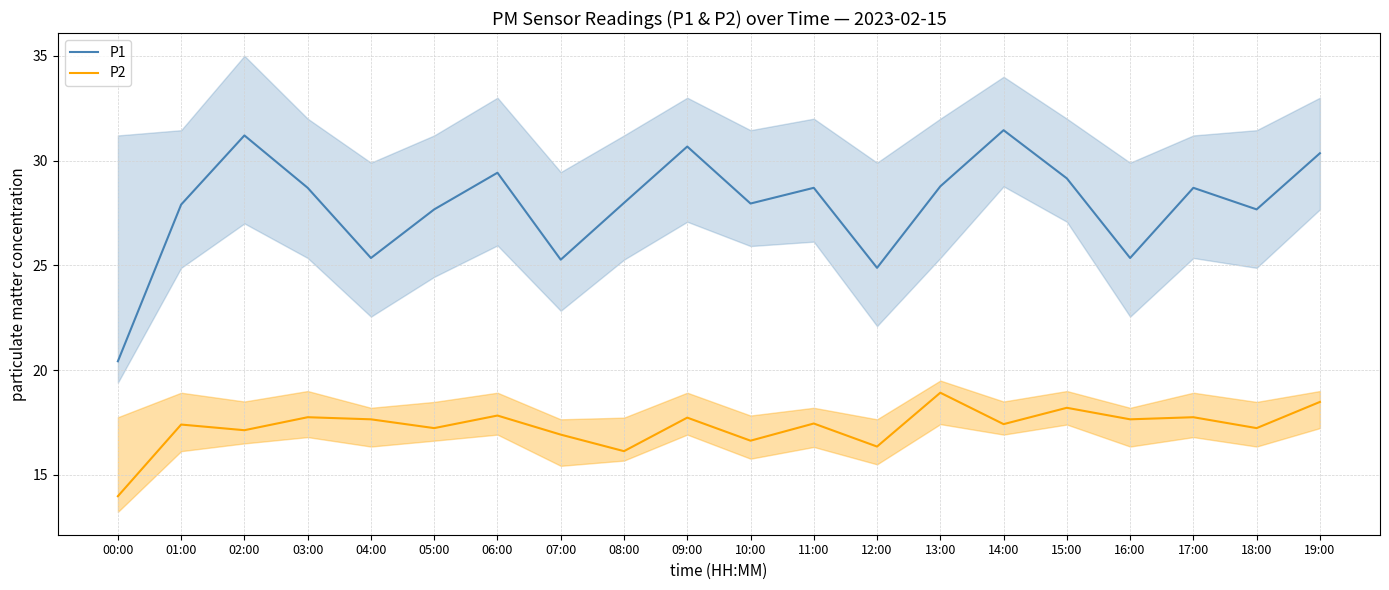

Count the number of data series in this chart.

2